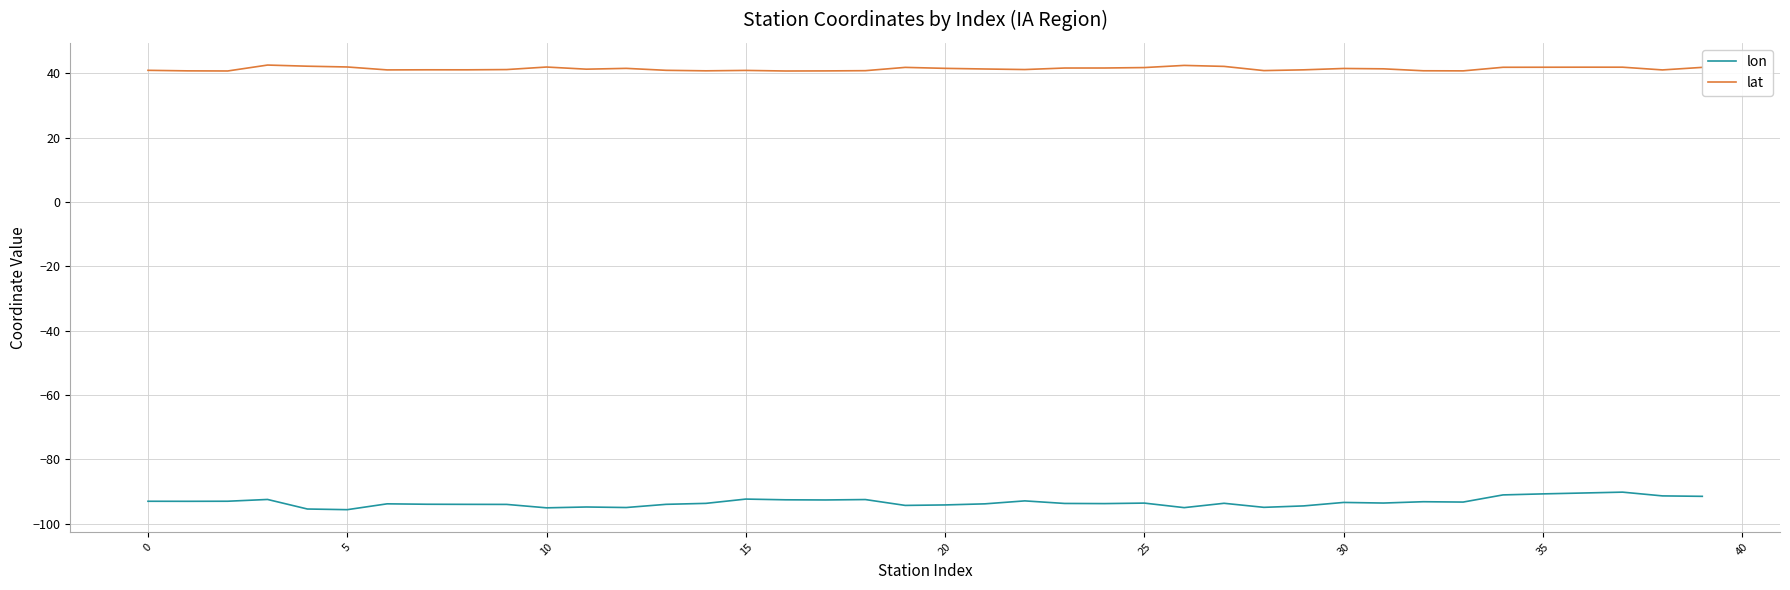

True or false: lon has more than 1 points higher than both neighbors.

True